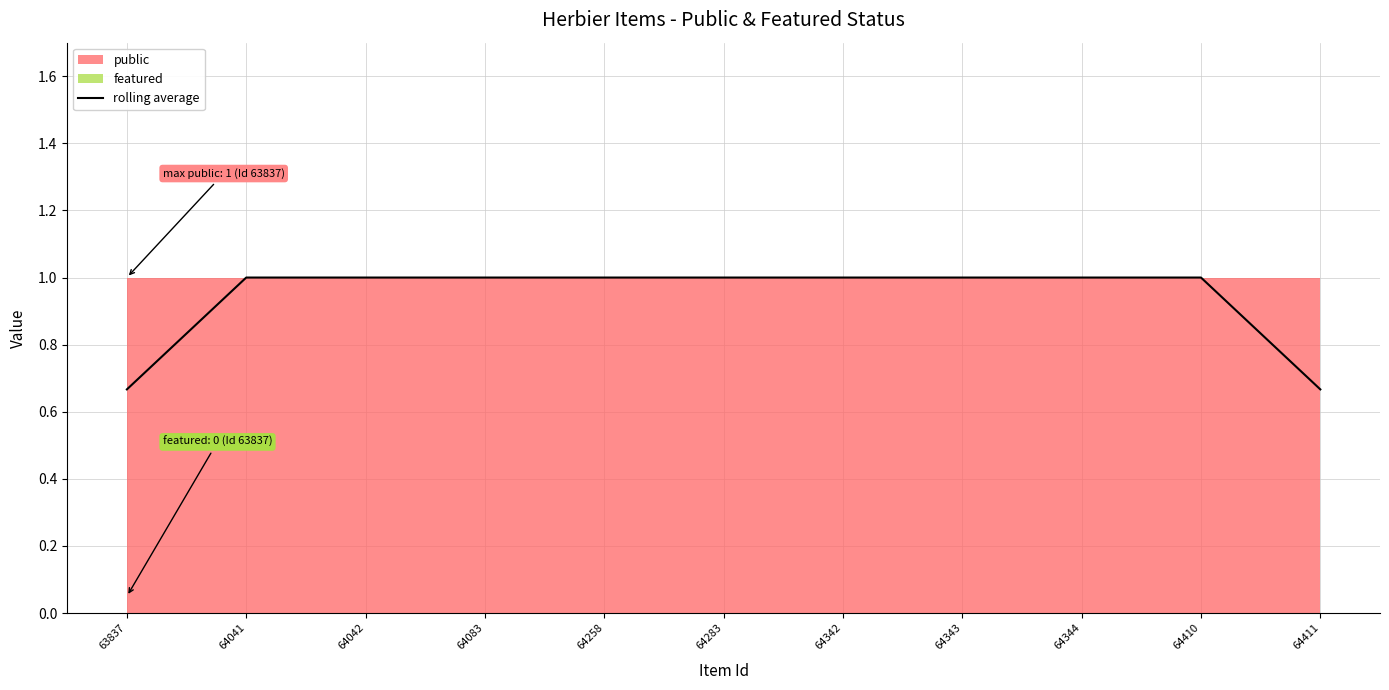

Rank the categories by value from highest to lowest.

64041, 64042, 64083, 64258, 64283, 64342, 64343, 64344, 64410, 63837, 64411